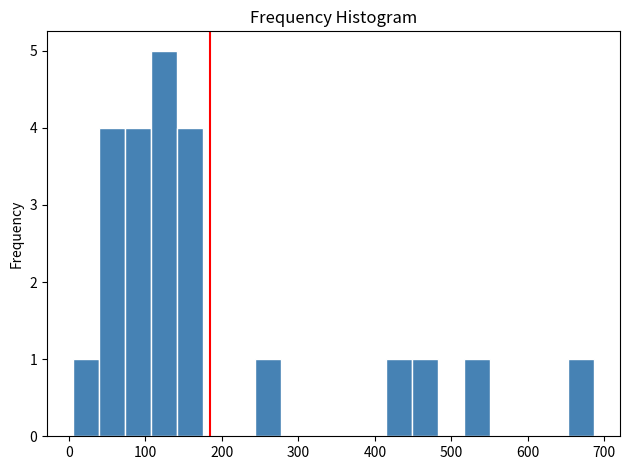

Read against the x-axis, roughly where is the centre of the tallest bar?

120